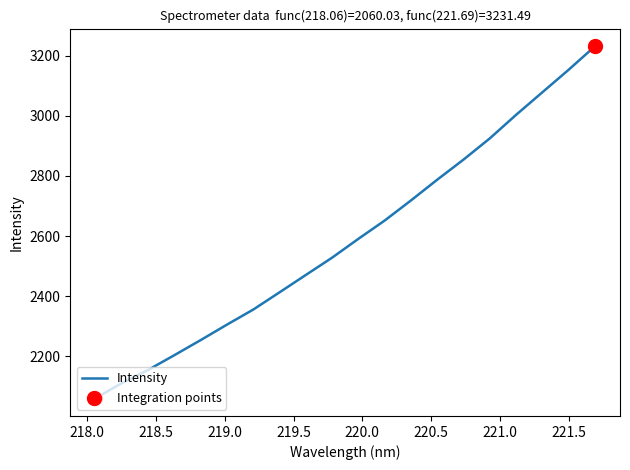

What is the minimum value shown in the chart?

2060.0